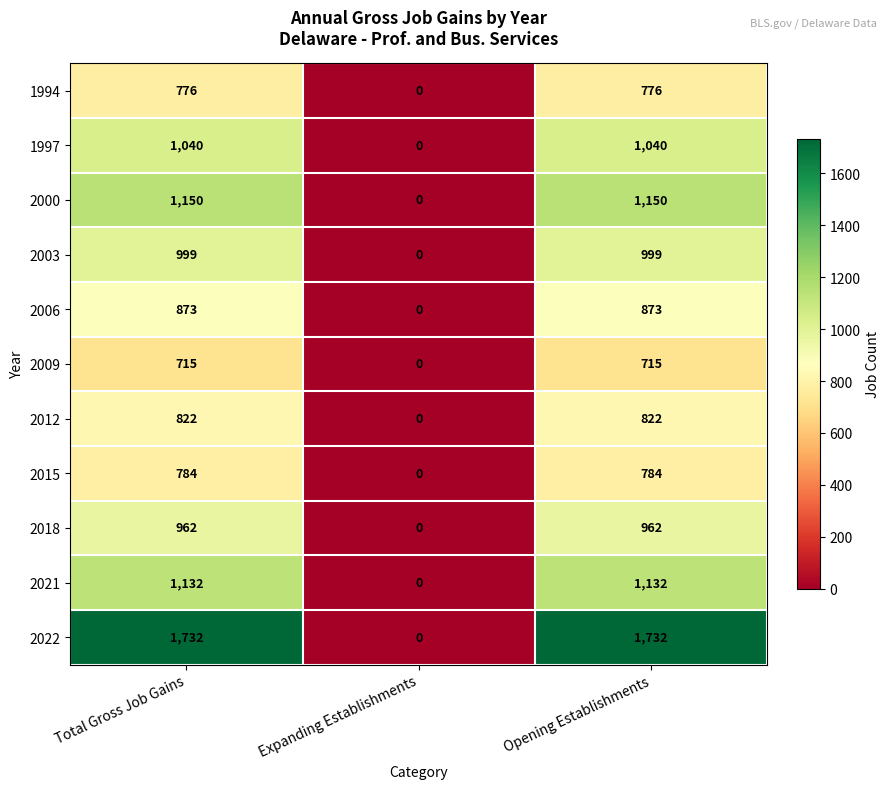

List the series in order of their peak value, highest first.

2022, 2000, 2021, 1997, 2003, 2018, 2006, 2012, 2015, 1994, 2009